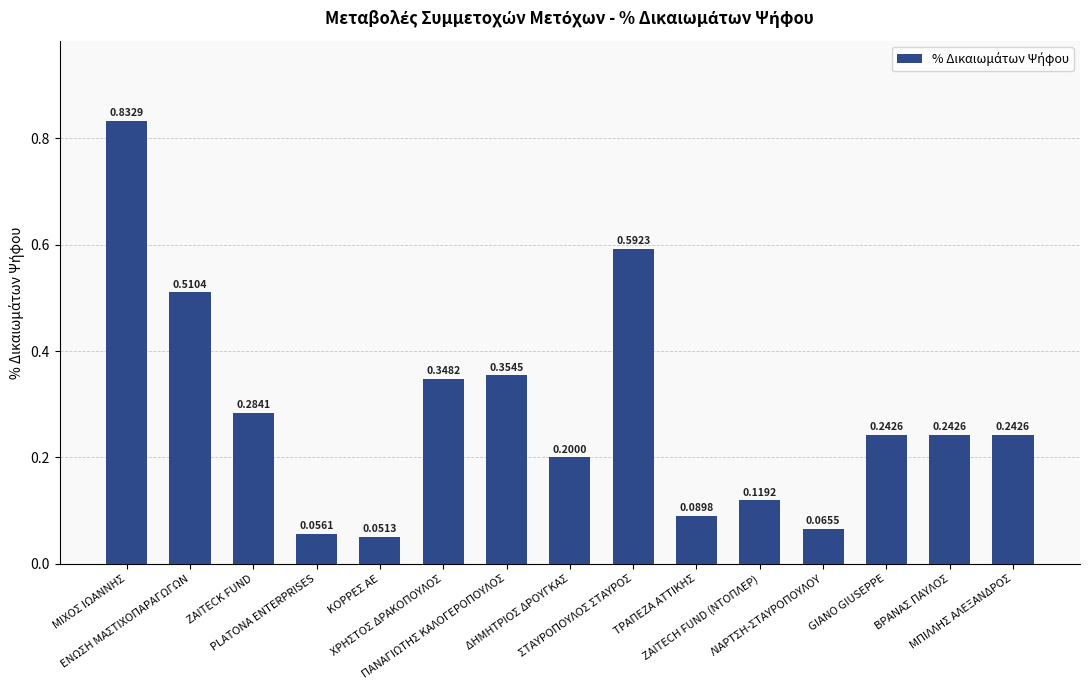

How many series are shown in this chart?

1